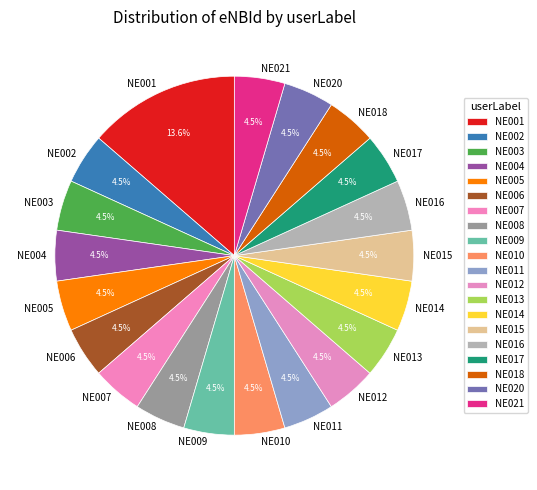

Does any single category account for the majority?

No